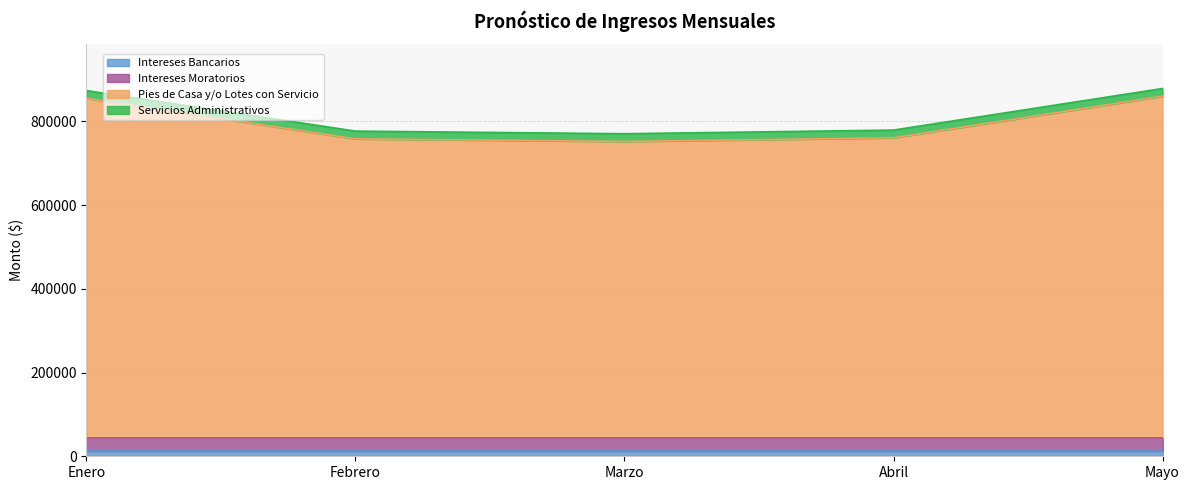

At which label does Pies de Casa y/o Lotes con Servicio first exceed 717088?

Enero